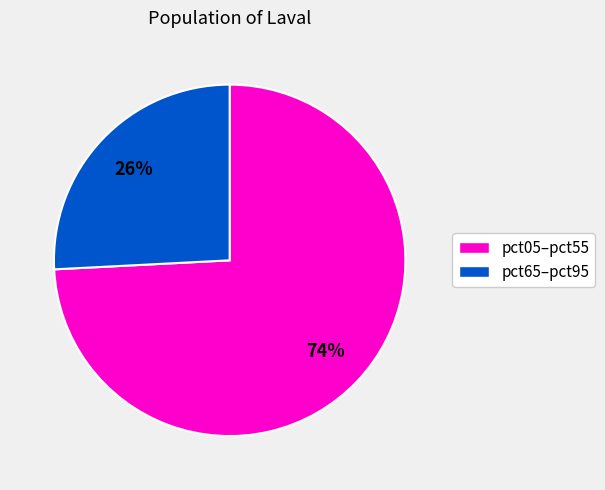

Is there any slice that represents more than half of the pie?

Yes